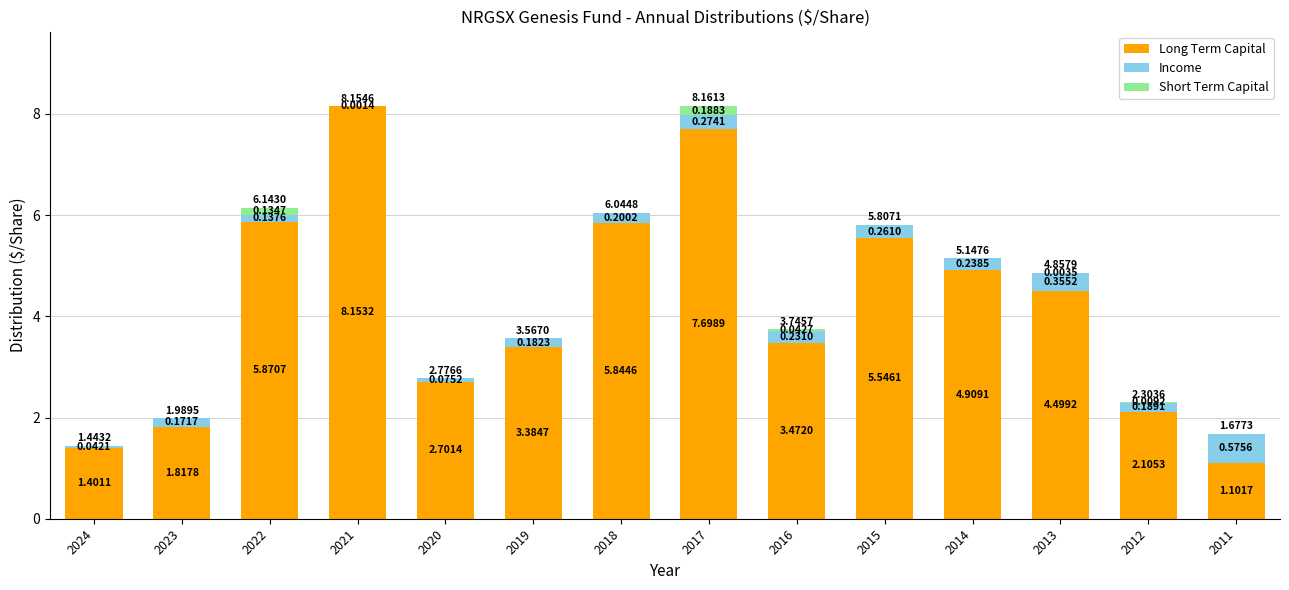

What is the total value across all series at 2011?

1.7